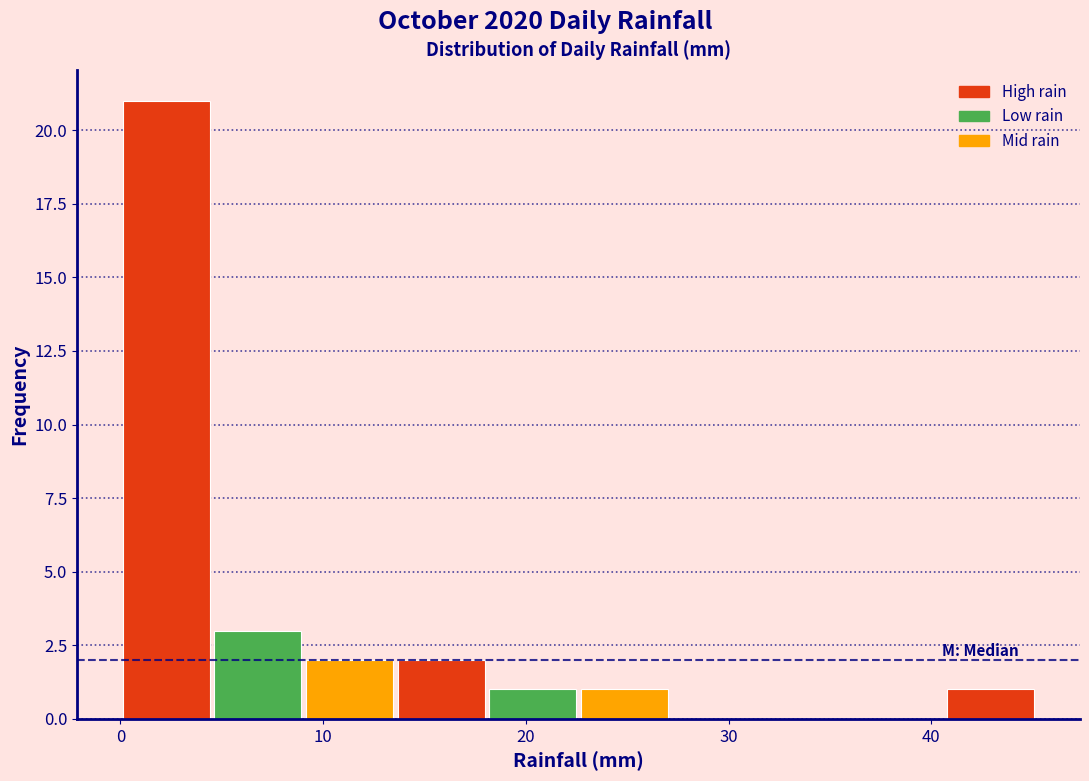

Reading left to right, list every bar in this chart as the range it spans on the x-axis followed by its height. Neither the bar edges nor the heights are printed on the chart, so give them approximately, as read against the axes.

0 to 5: 21
5 to 9: 3
9 to 14: 2
14 to 18: 2
18 to 23: 1
23 to 27: 1
27 to 32: 0
32 to 36: 0
36 to 41: 0
41 to 45: 1